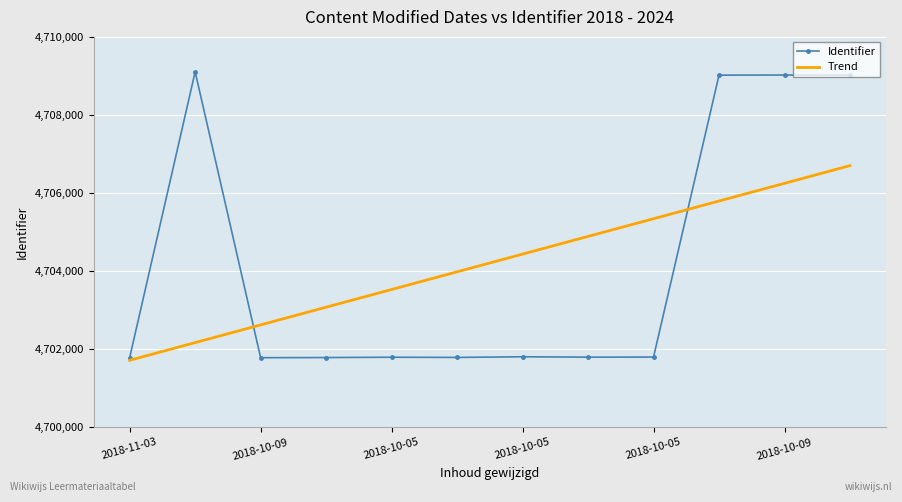

Which series has the largest range (max minus min)?

Identifier